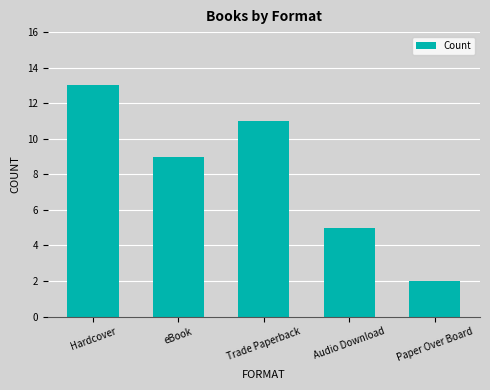

At which category does the chart reach its minimum across all series?

Paper Over Board